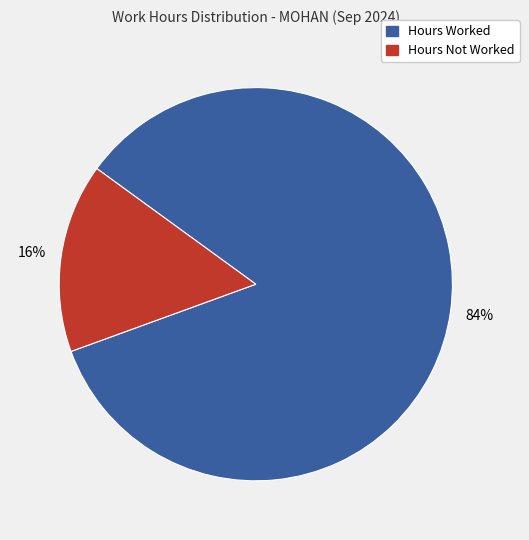

To the nearest percent, what is the average slice percentage?

50%